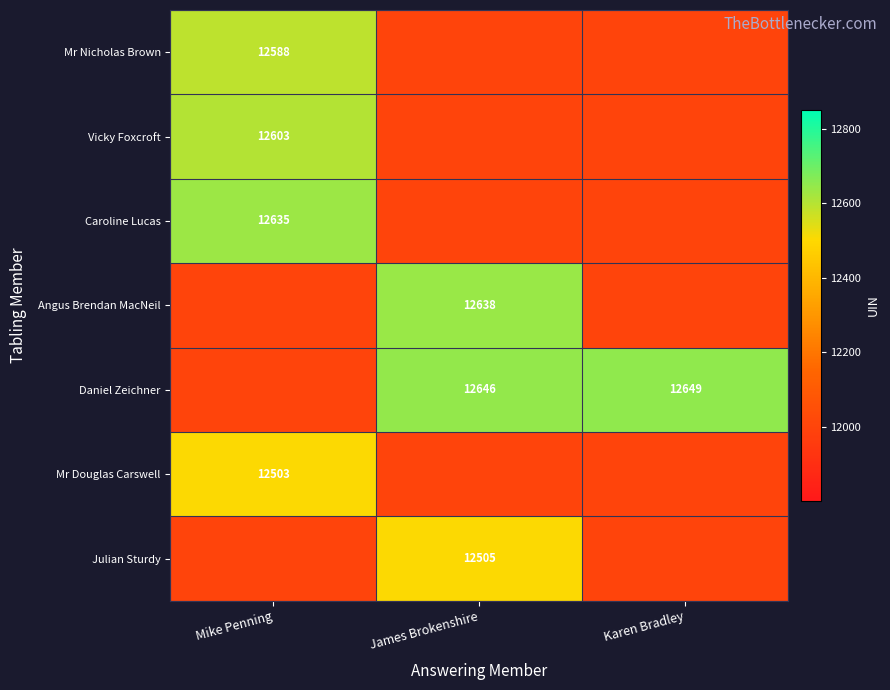

True or false: Mr Douglas Carswell has a value of 4466 at Mike Penning.

False